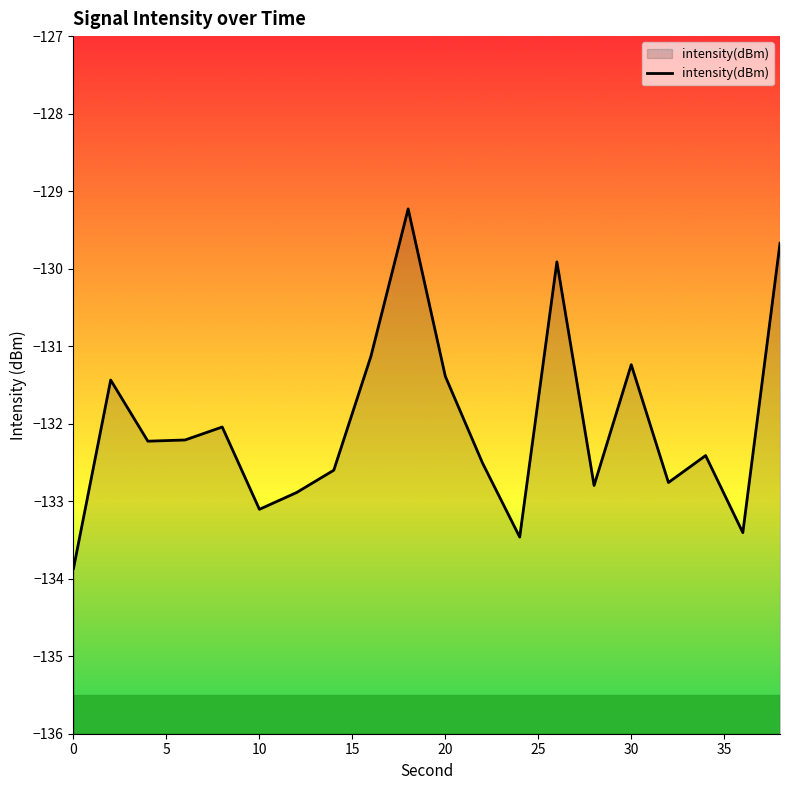

What is the greatest value displayed?

-129.2